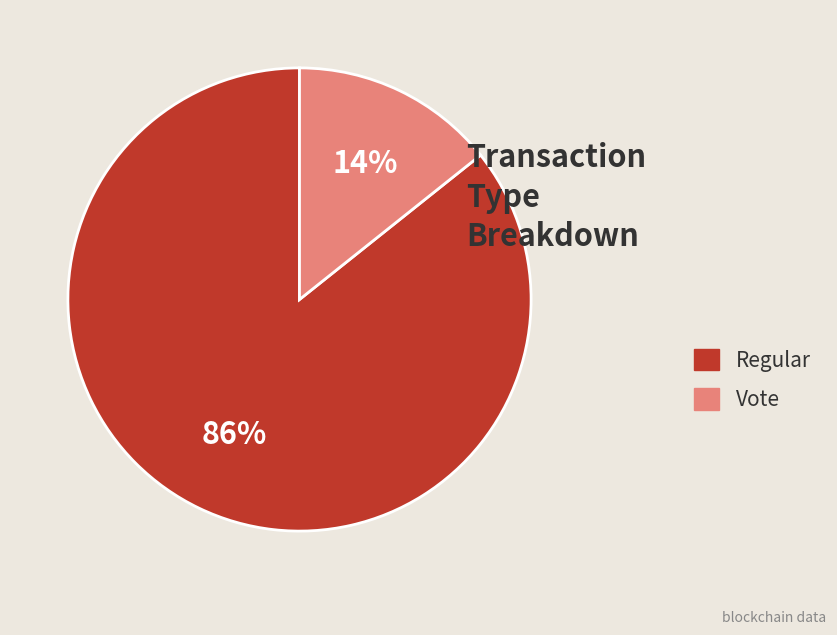

How many segments does this pie chart have?

2